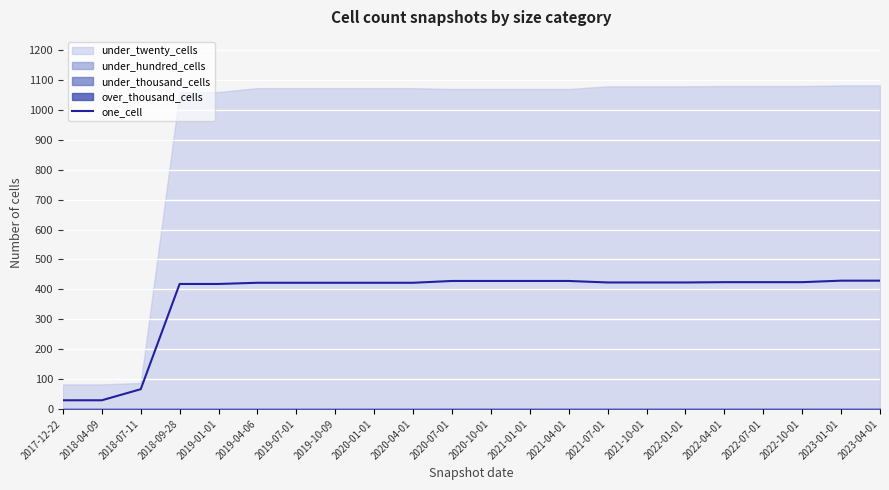

Reading left to right, extract all data points from this chart.

2017-12-22=29	2018-04-09=29	2018-07-11=66	2018-09-28=418	2019-01-01=418	2019-04-06=422	2019-07-01=422	2019-10-09=422	2020-01-01=422	2020-04-01=422	2020-07-01=428	2020-10-01=428	2021-01-01=428	2021-04-01=428	2021-07-01=423	2021-10-01=423	2022-01-01=423	2022-04-01=424	2022-07-01=424	2022-10-01=424	2023-01-01=429	2023-04-01=429